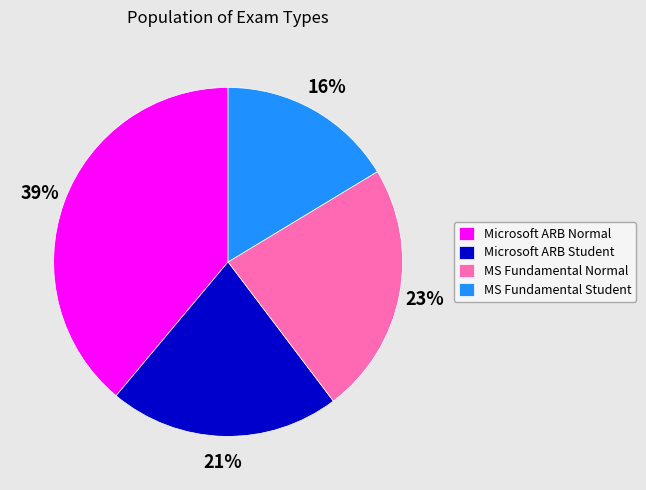

Rank the categories by value from lowest to highest.

MS Fundamental Student, Microsoft ARB Student, MS Fundamental Normal, Microsoft ARB Normal